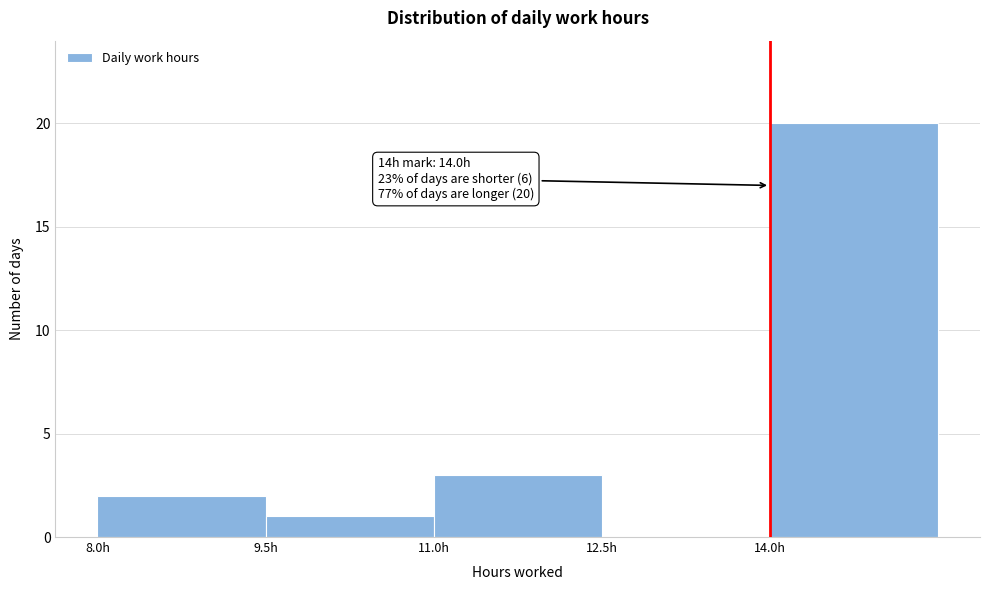

Which range on the x-axis has the tallest bar?

14.0 to 15.5